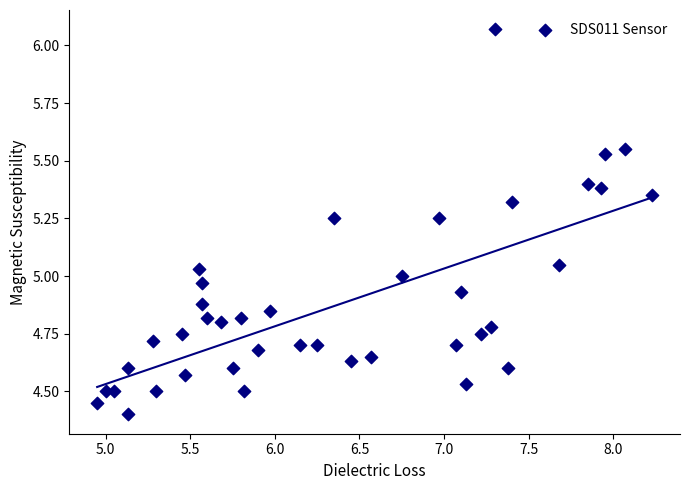

What is the range of X values (max minus min)?

3.3